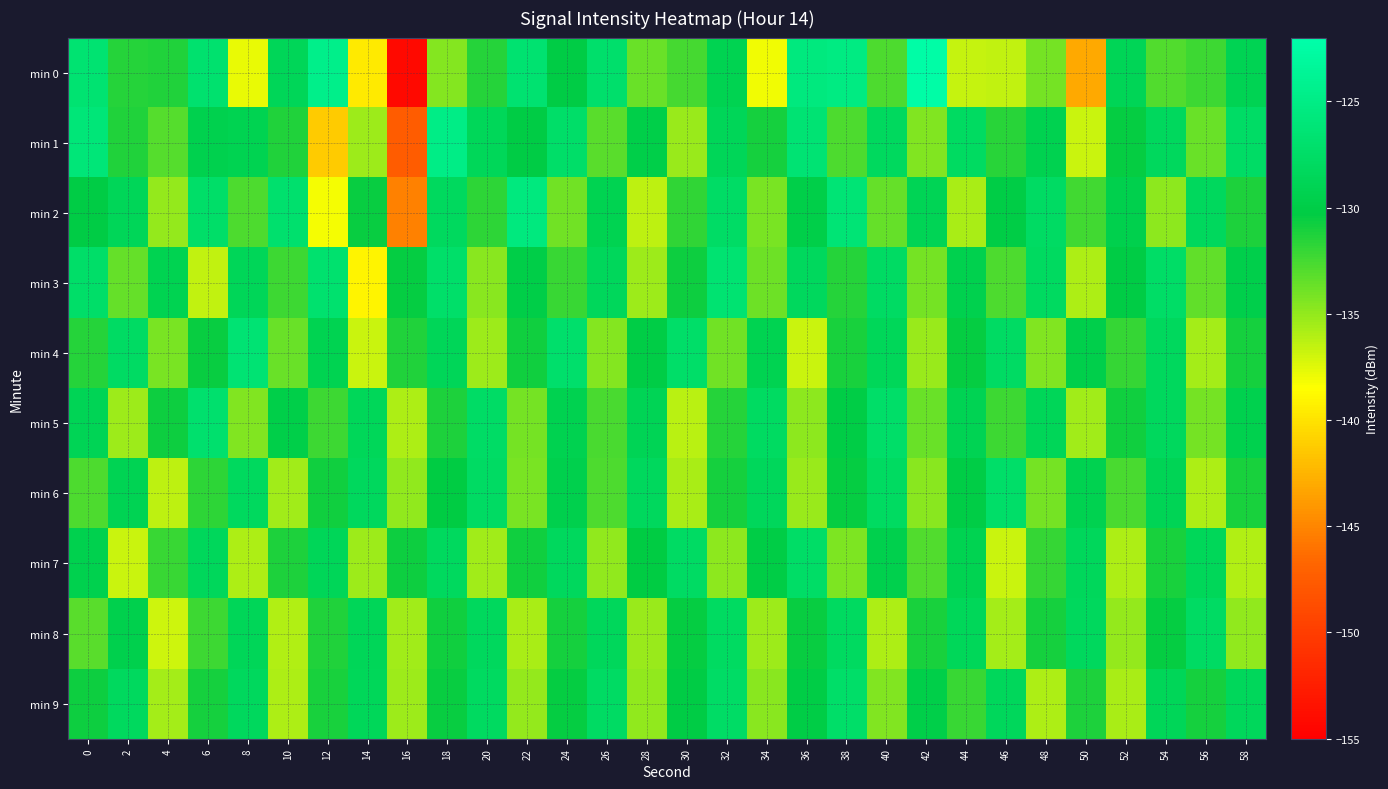

How many series are shown in this chart?

10